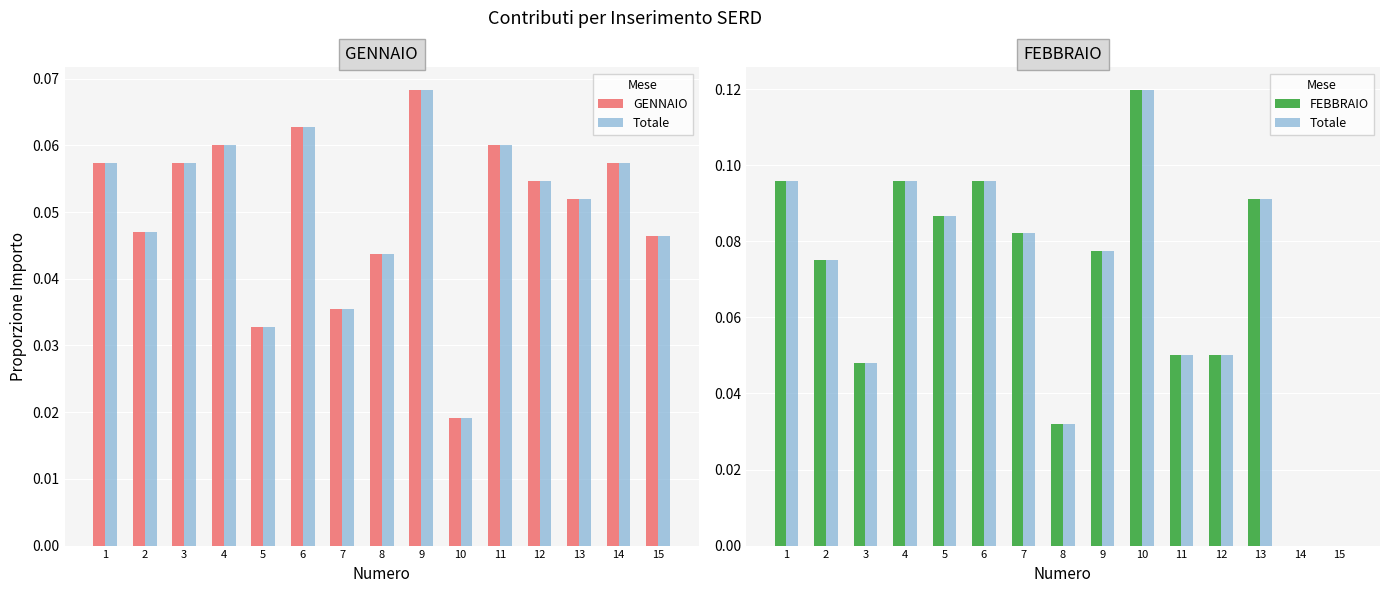

At which label is FEBBRAIO closest to 0?

14